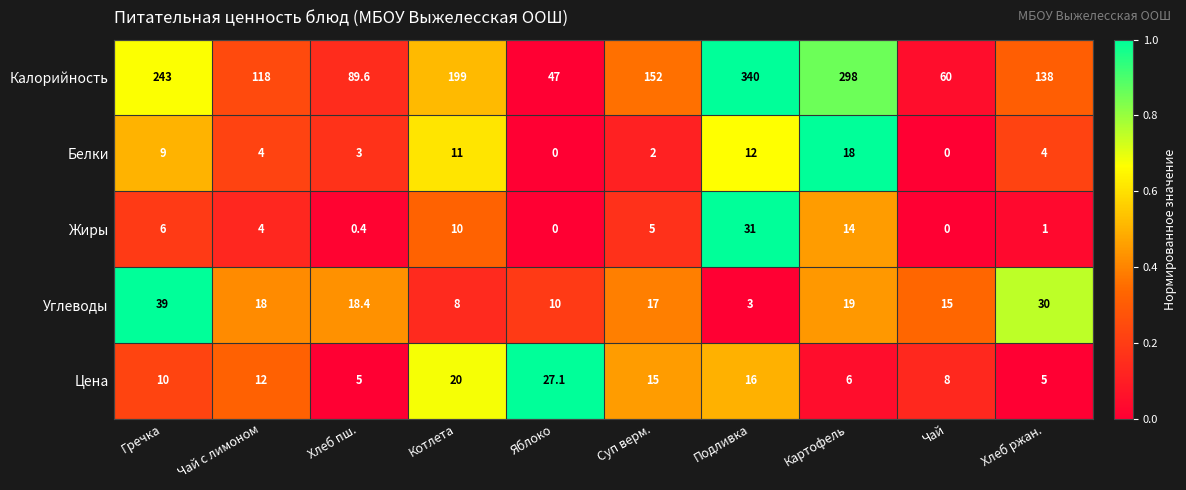

What is the sum of the Цена values at Хлеб пш. and Подливка?

21.0